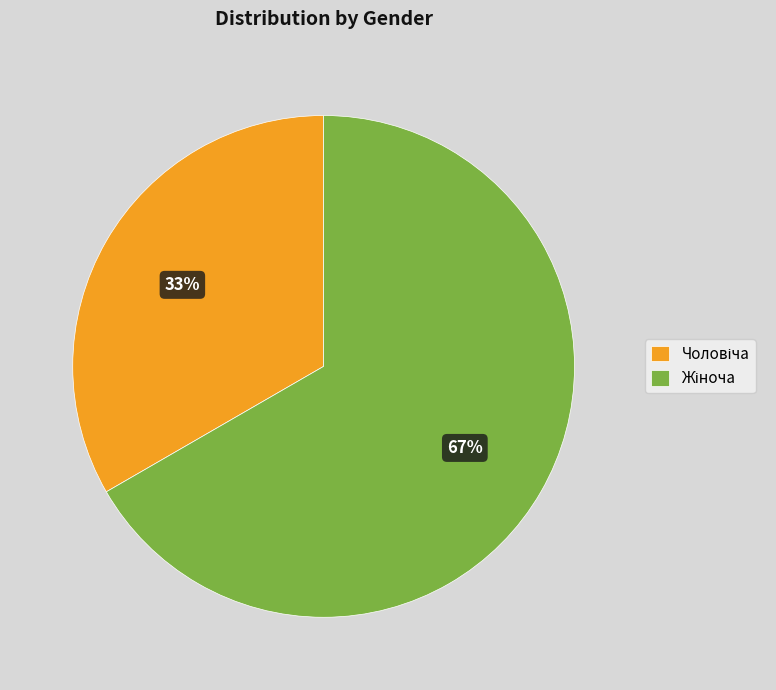

Does any single category account for the majority?

Yes